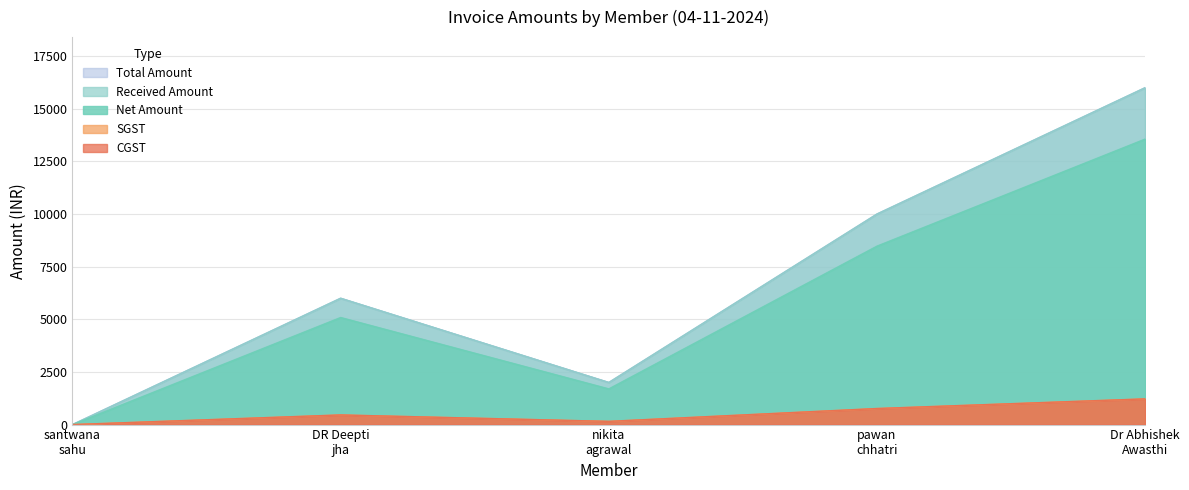

The value of SGST at DR Deepti jha is 650.5. True or false?

False